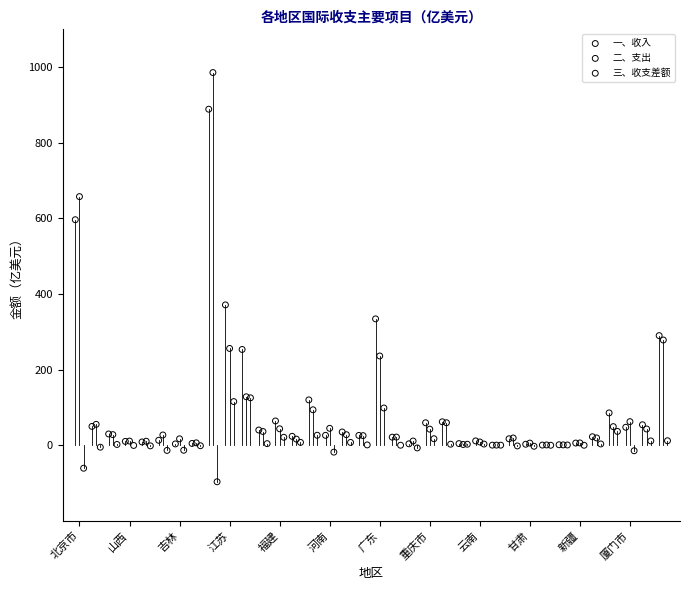

Which series has the largest Y range (max minus min)?

二、支出